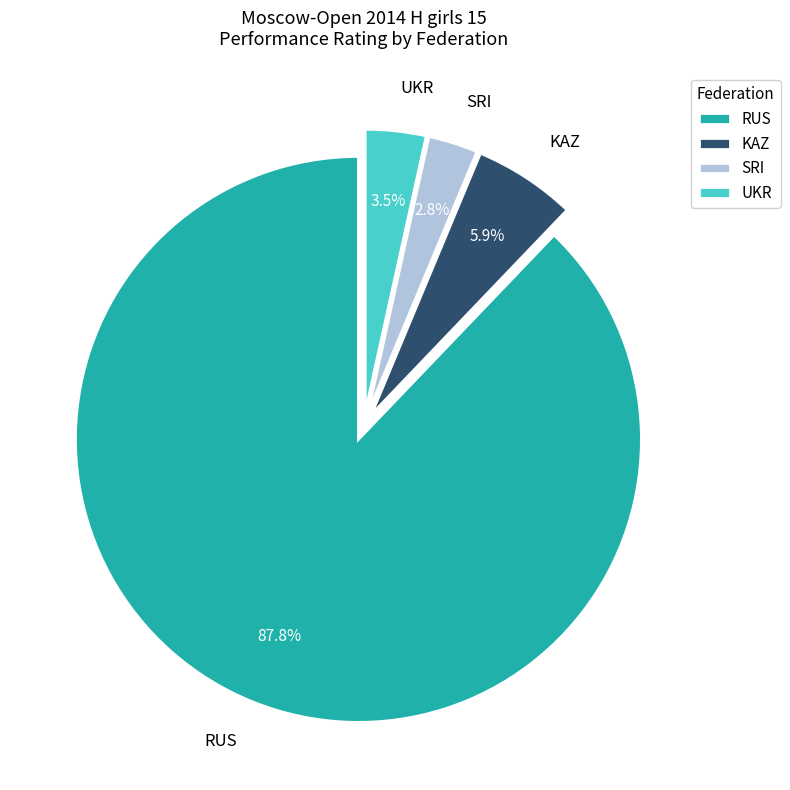

Do UKR and RUS together represent more than half of the pie?

Yes